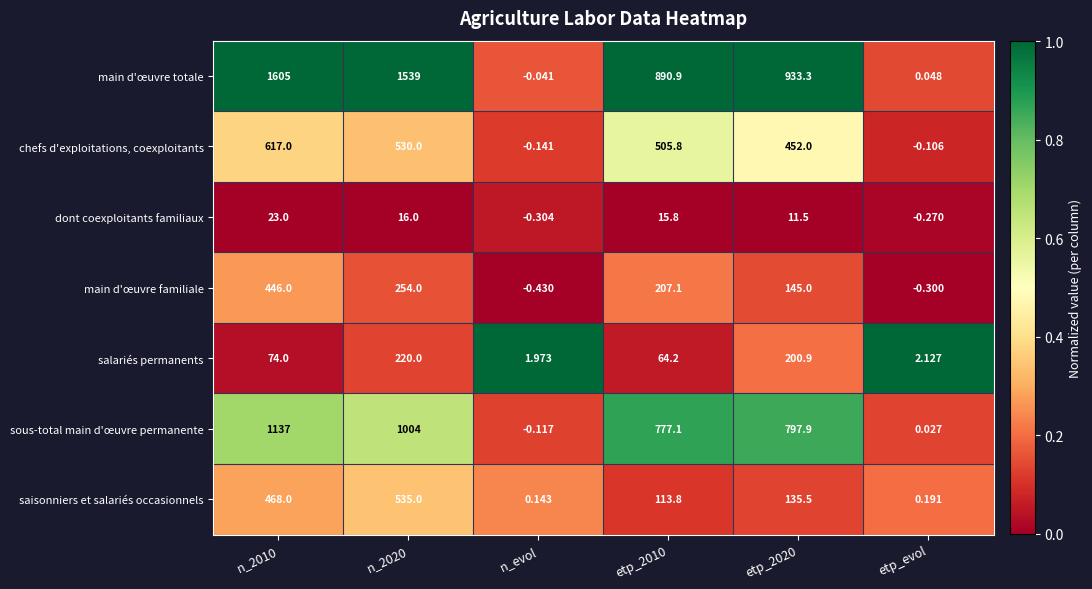

Which category has the lowest value in the sous-total main d'œuvre permanente series?

n_evol